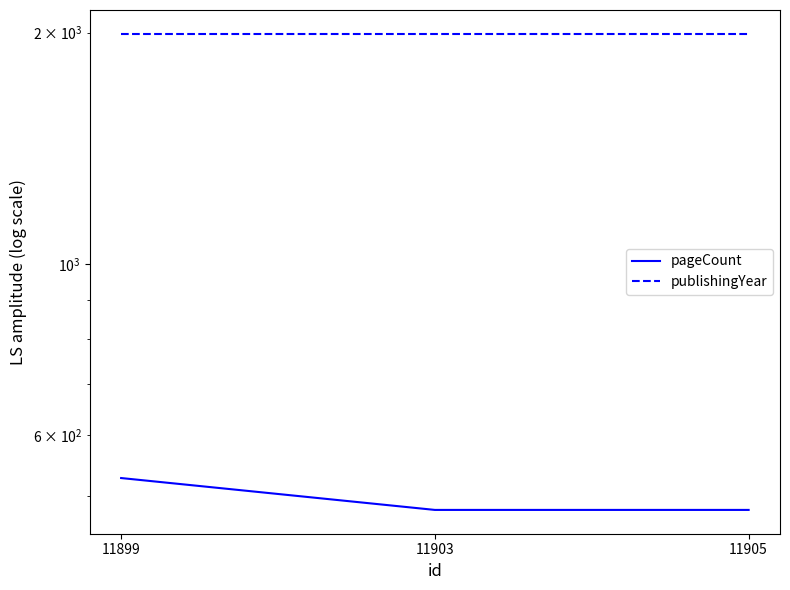

The publishingYear series shows 1112 at 11899. True or false?

False